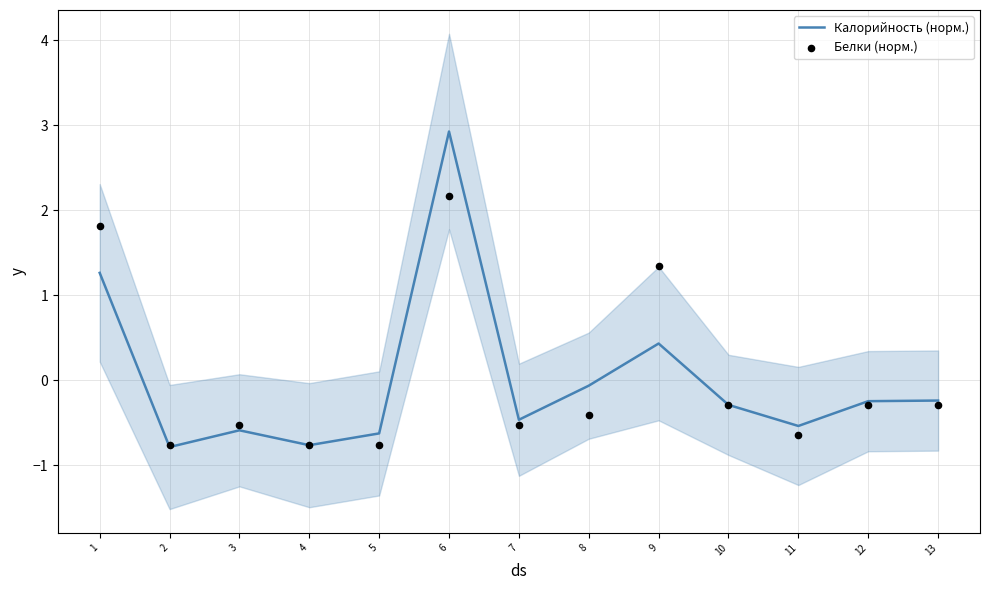

Which series has the largest total across all categories?

Белки (норм.)